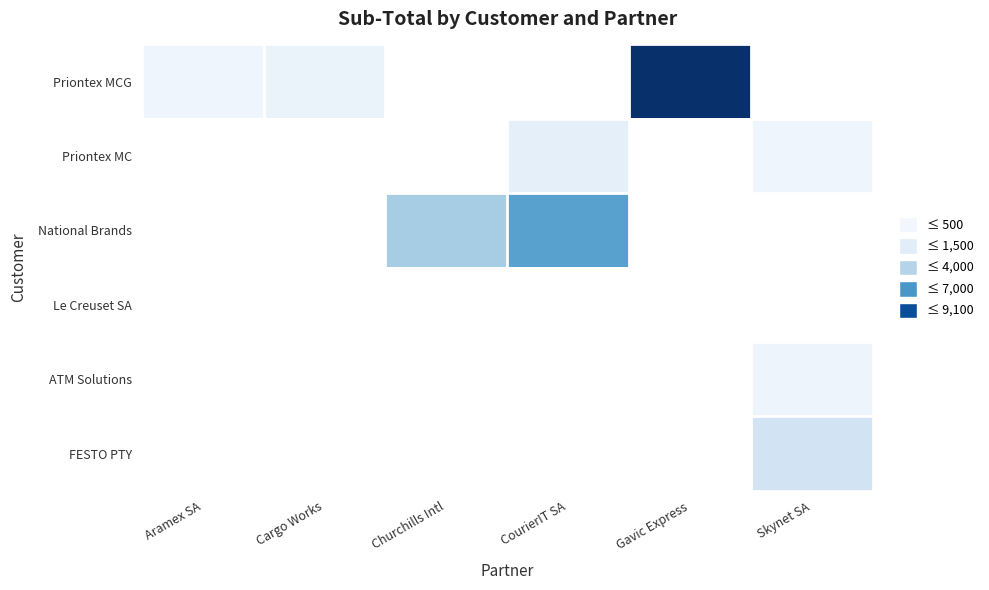

How many data points in Priontex MC are less than 803?

1